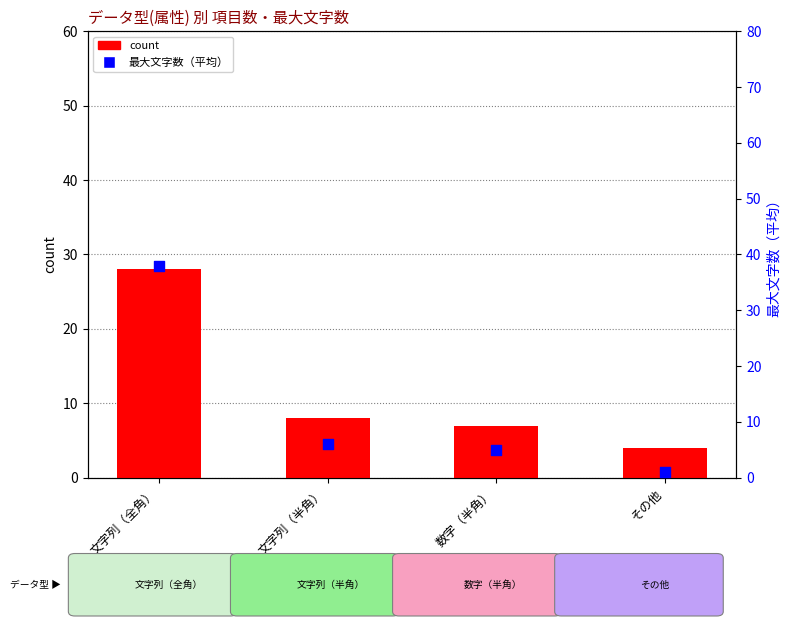

Which series has the largest total across all categories?

最大文字数（平均）